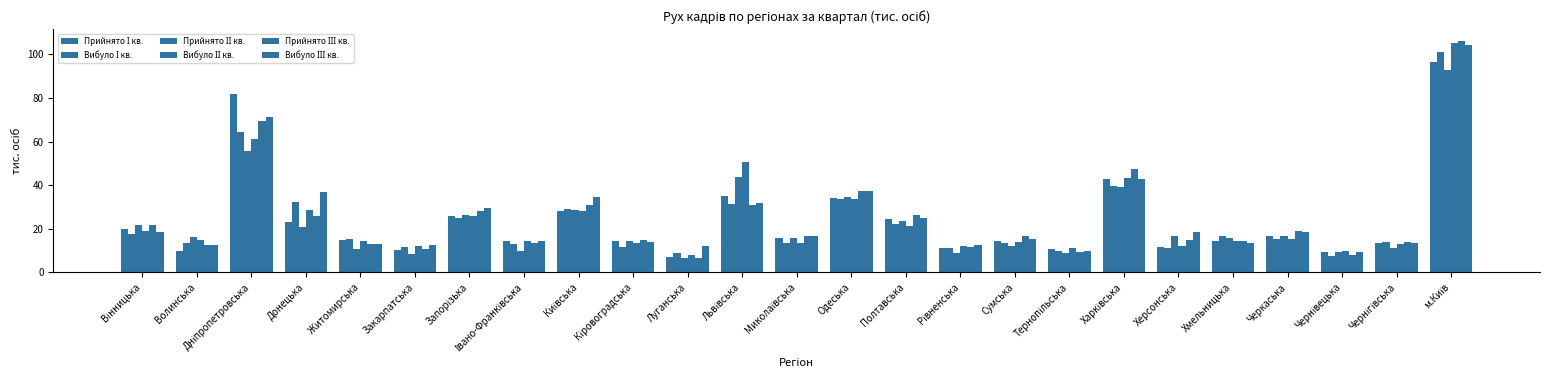

How many series are shown in this chart?

6